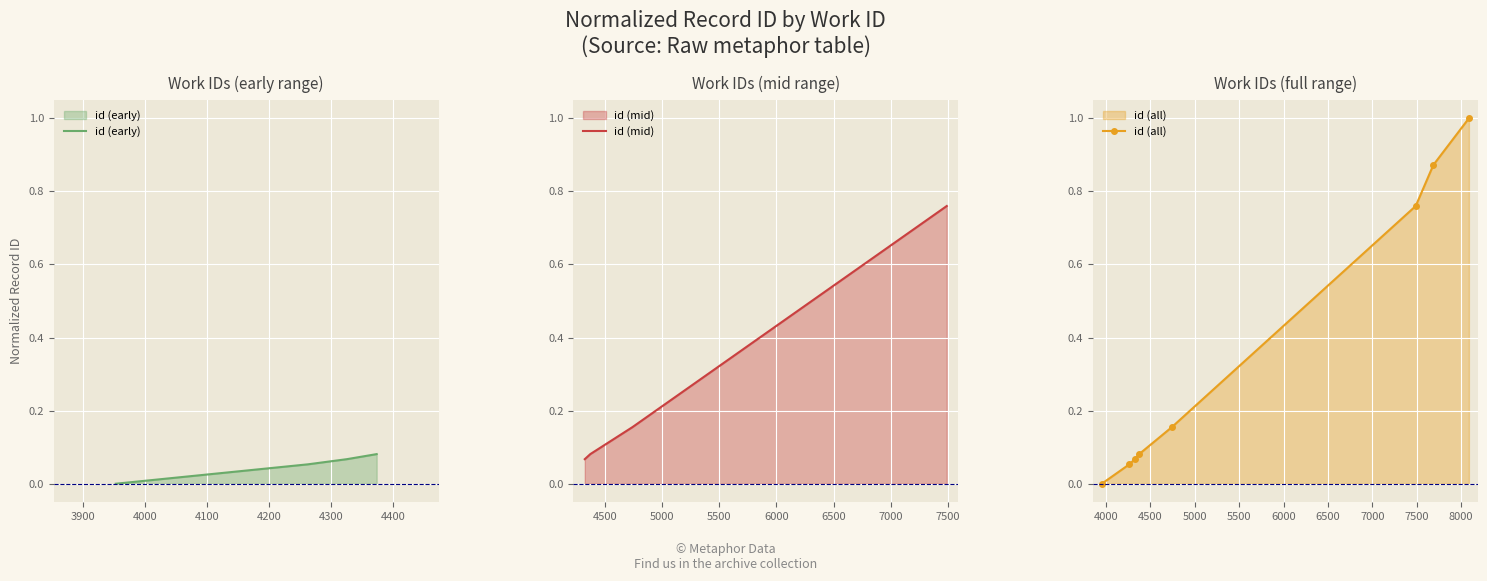

True or false: id (all) has more than 2 points higher than both neighbors.

False